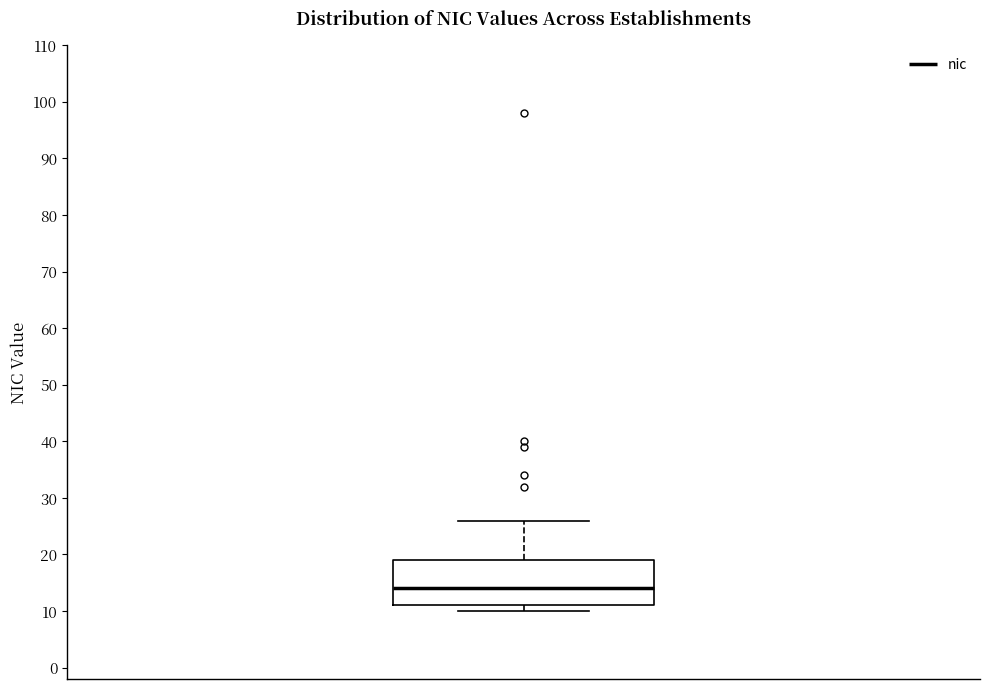

Transcribe this box plot: give where the median line is, the range the box spans, and where the two whiskers end, as read against the y-axis. The values are not printed on the chart, so give them approximately, as read against the axis.

median 14, box 11 to 19, whiskers 10 to 26